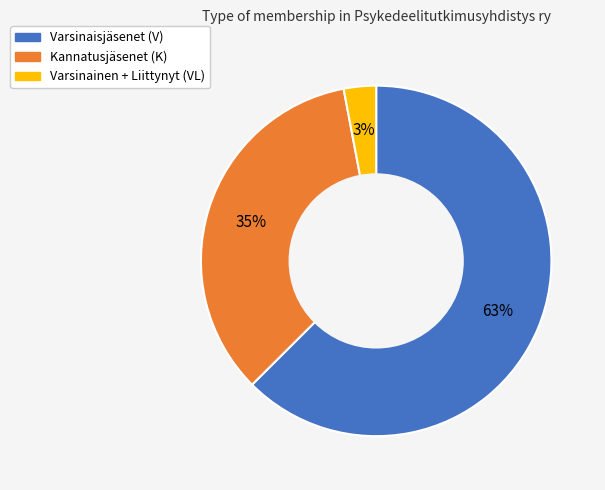

To the nearest percent, what is the average slice percentage?

33%